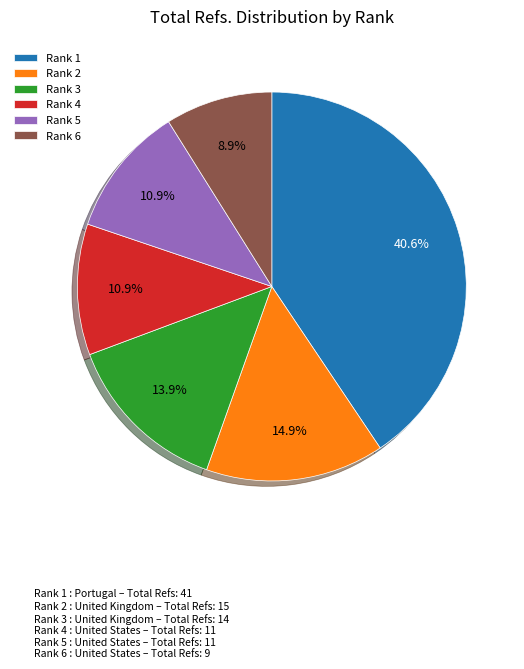

Is there any slice that represents more than half of the pie?

No